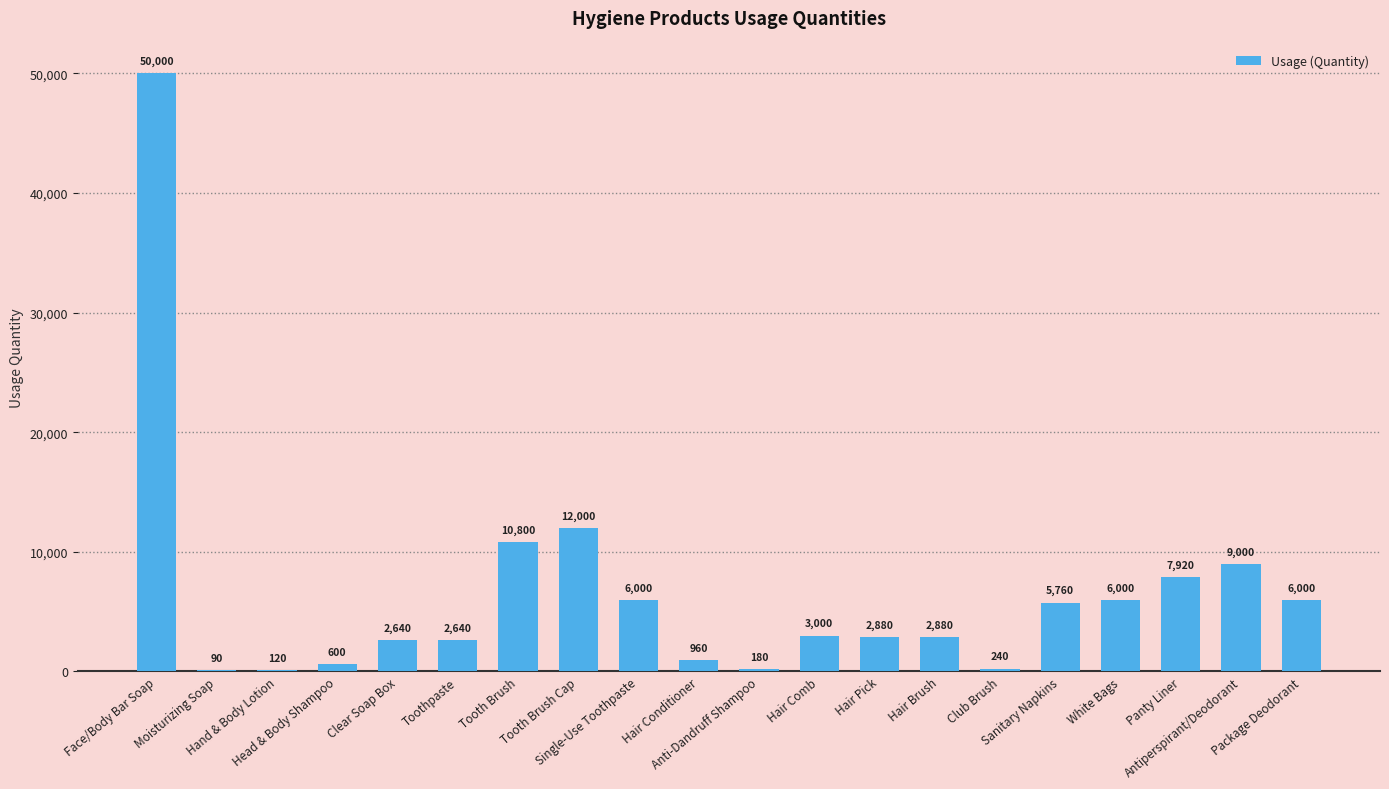

The value at Club Brush is 240. True or false?

True